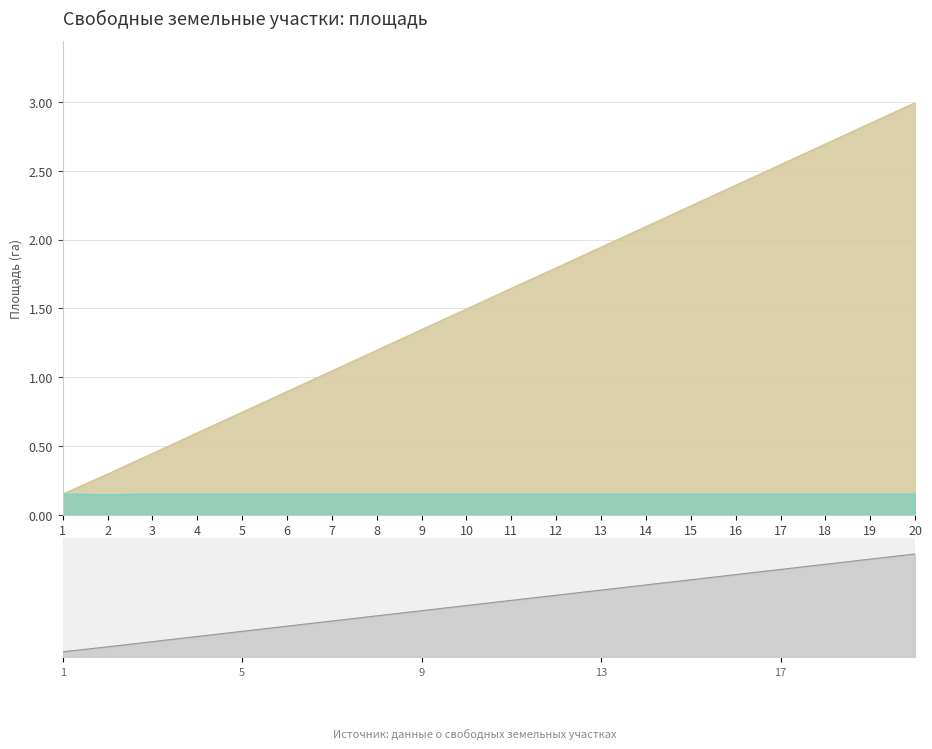

How many values in the Накопленная площадь (га) series are below 1?

6